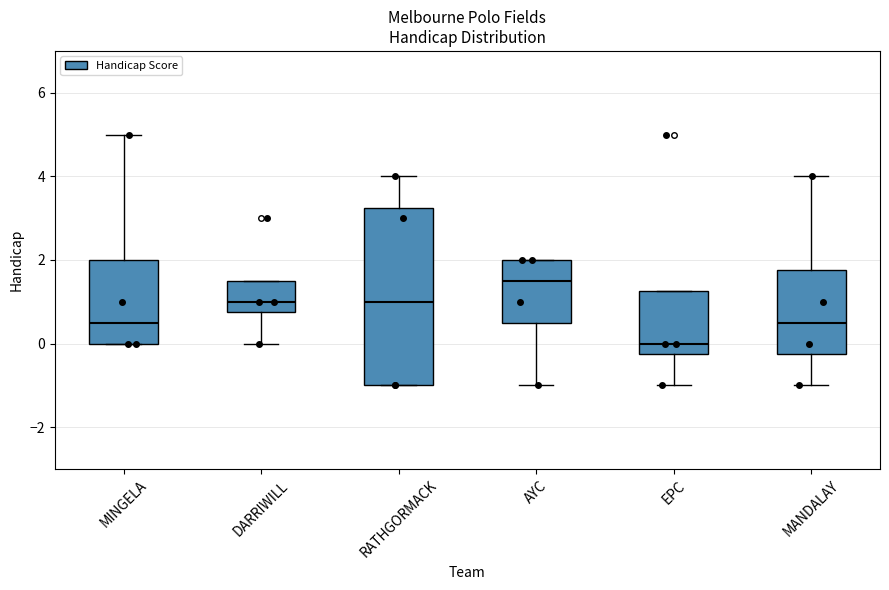

Reading left to right, transcribe this box plot: for each box, give where its median line is, the range the box spans, and where its two whiskers end, as read against the y-axis. The values are not printed on the chart, so give them approximately, as read against the axis.

MINGELA: median 0.6, box 0.0 to 2.0, whiskers 0.0 to 5.0
DARRIWILL: median 1.0, box 0.8 to 1.6, whiskers 0.0 to 1.6
RATHGORMACK: median 1.0, box -1.0 to 3.2, whiskers -1.0 to 4.0
AYC: median 1.6, box 0.6 to 2.0, whiskers -1.0 to 2.0
EPC: median 0.0, box -0.2 to 1.2, whiskers -1.0 to 1.2
MANDALAY: median 0.6, box -0.2 to 1.8, whiskers -1.0 to 4.0